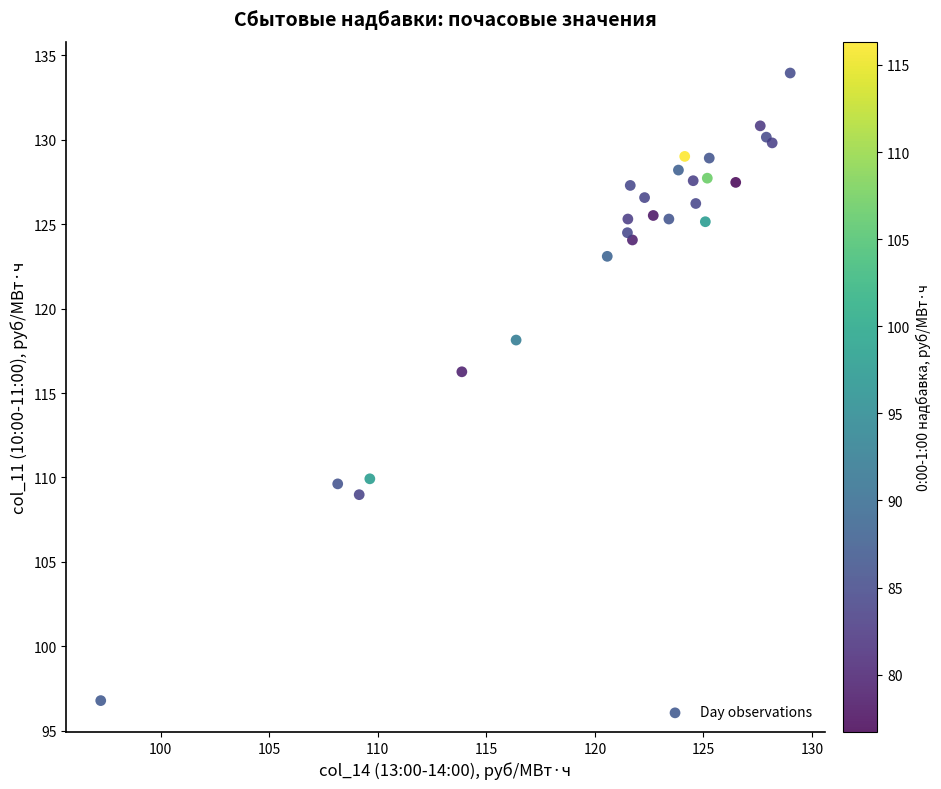

What Y value in the scatter plot is closest to 115?

116.3